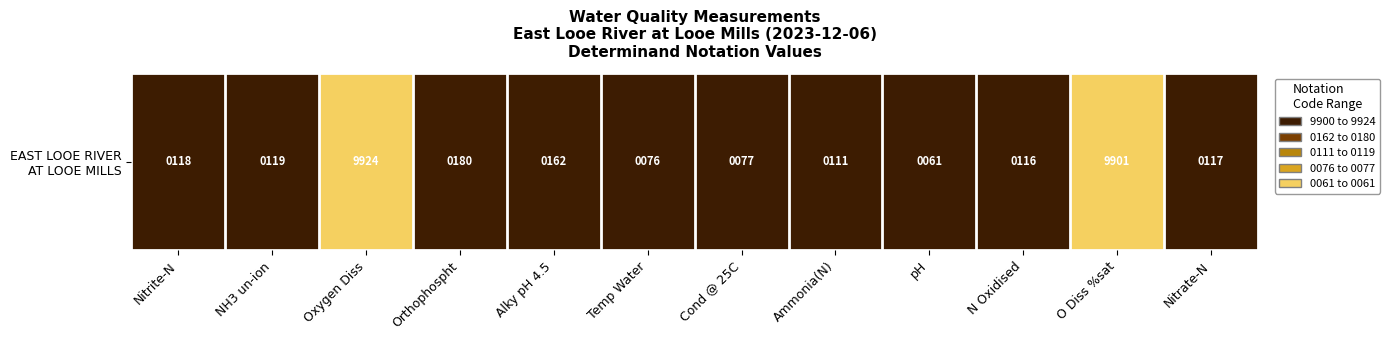

Rank the categories by value from highest to lowest.

Oxygen Diss, O Diss %sat, Orthophospht, Alky pH 4.5, NH3 un-ion, Nitrite-N, Nitrate-N, N Oxidised, Ammonia(N), Cond @ 25C, Temp Water, pH